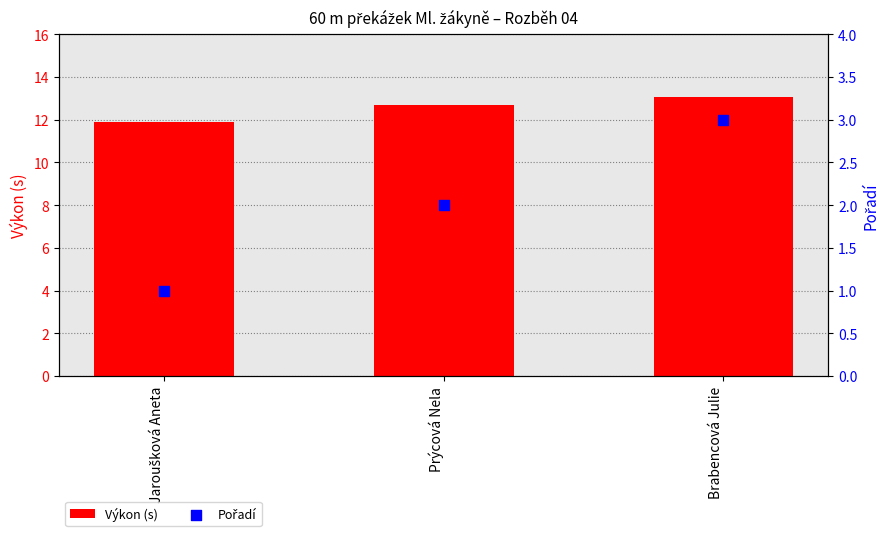

At which category is the sum across all series the highest?

Brabencová Julie